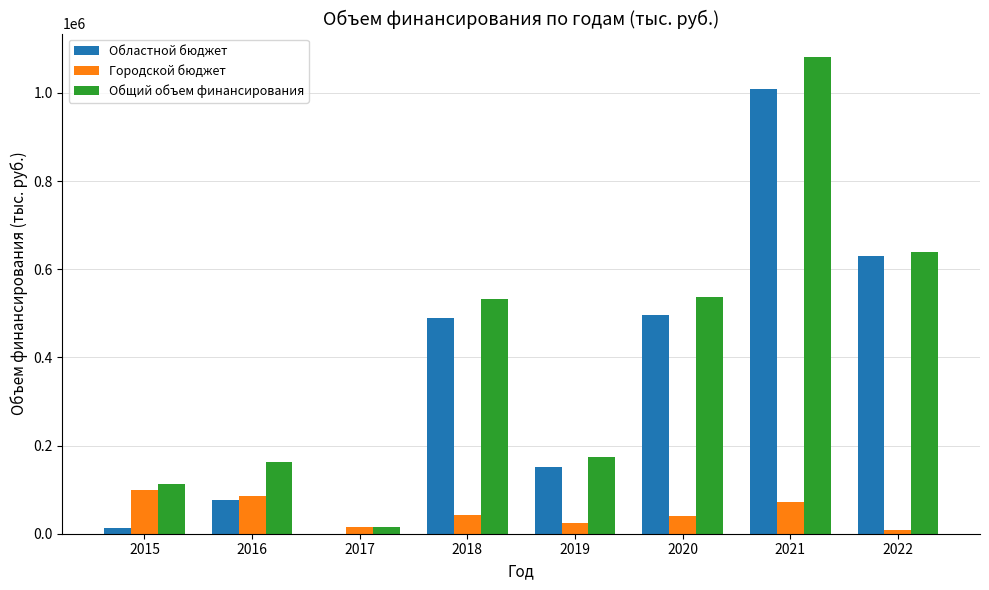

Which series changed the most between 2017 and 2022?

Областной бюджет